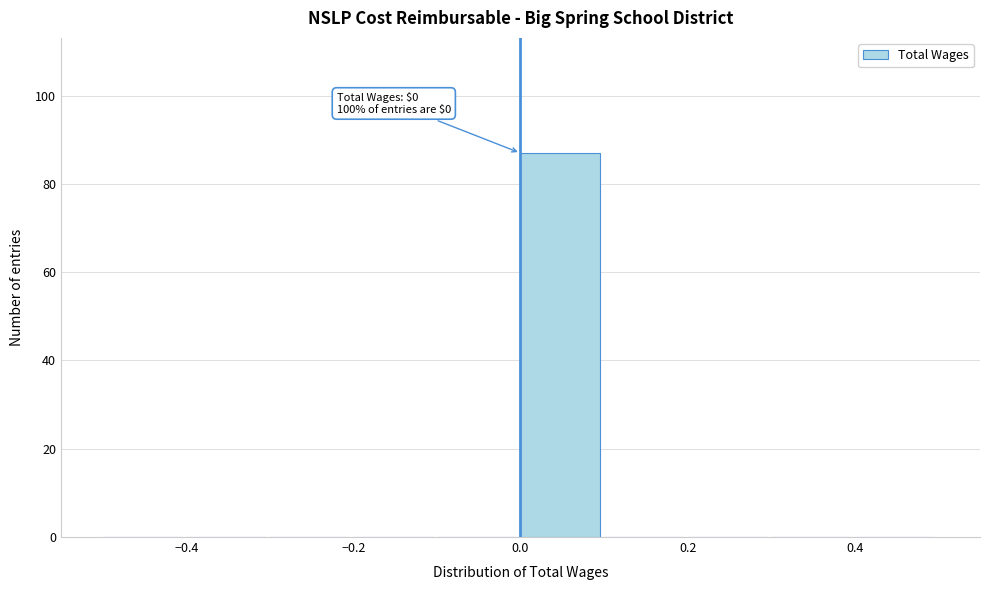

Which range on the x-axis has the tallest bar?

0.0 to 0.1